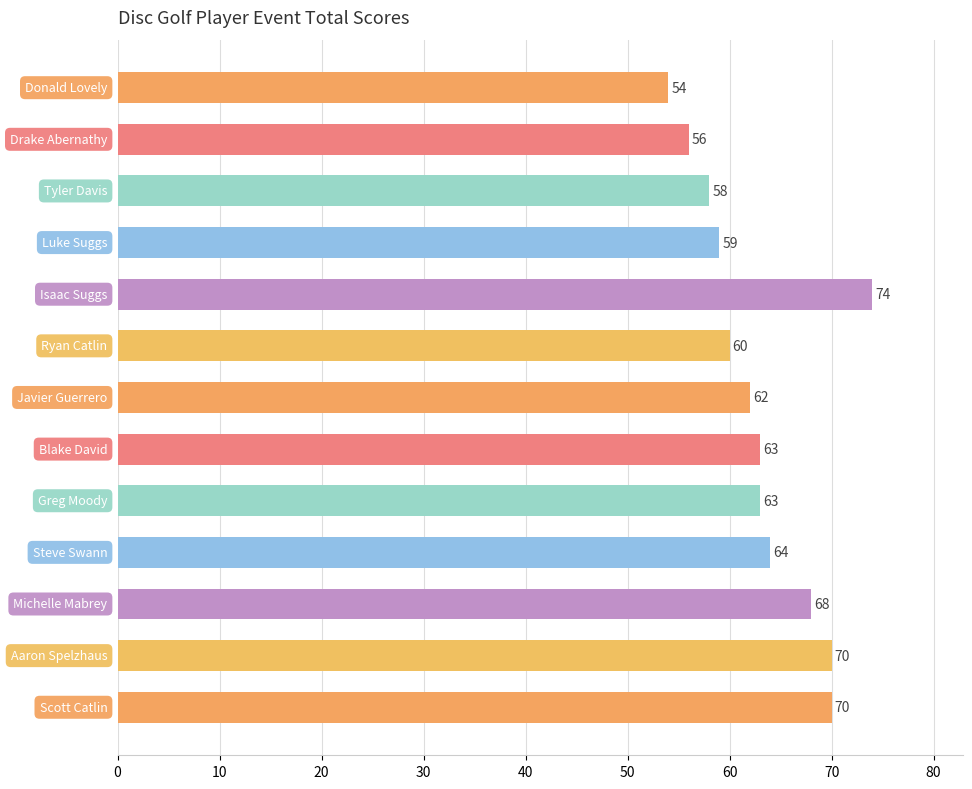

What is the value of the 8th bar from the top?

63